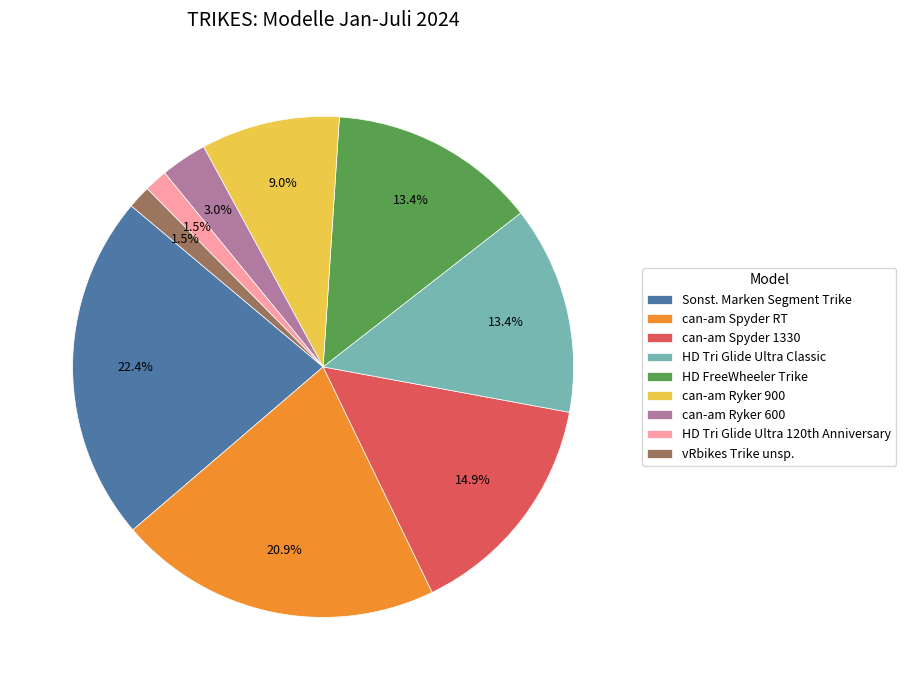

What is the largest slice in the pie chart?

Sonst. Marken Segment Trike